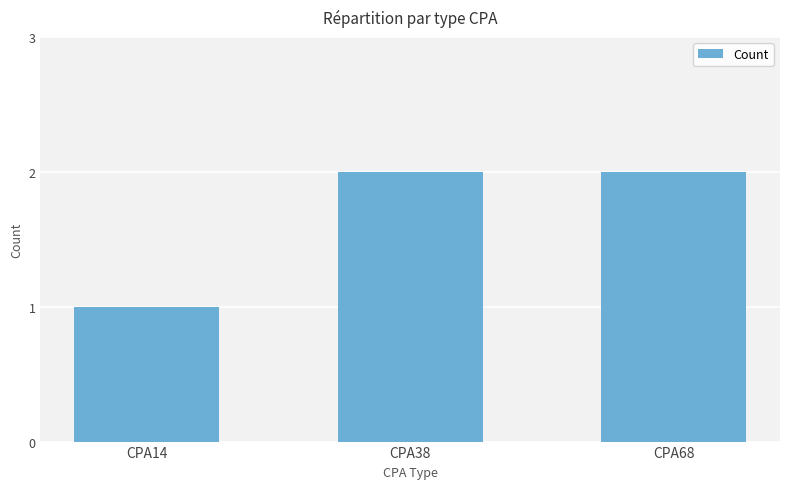

Is it true that the value at CPA38 is 1?

False